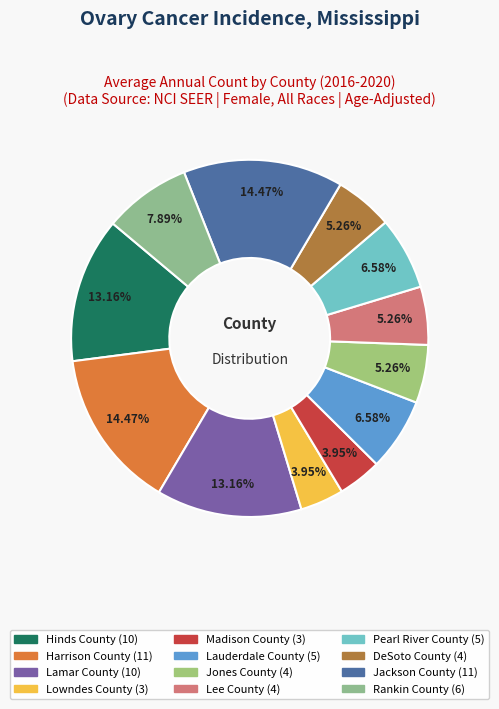

The DeSoto County slice represents 5% of the pie. True or false?

True